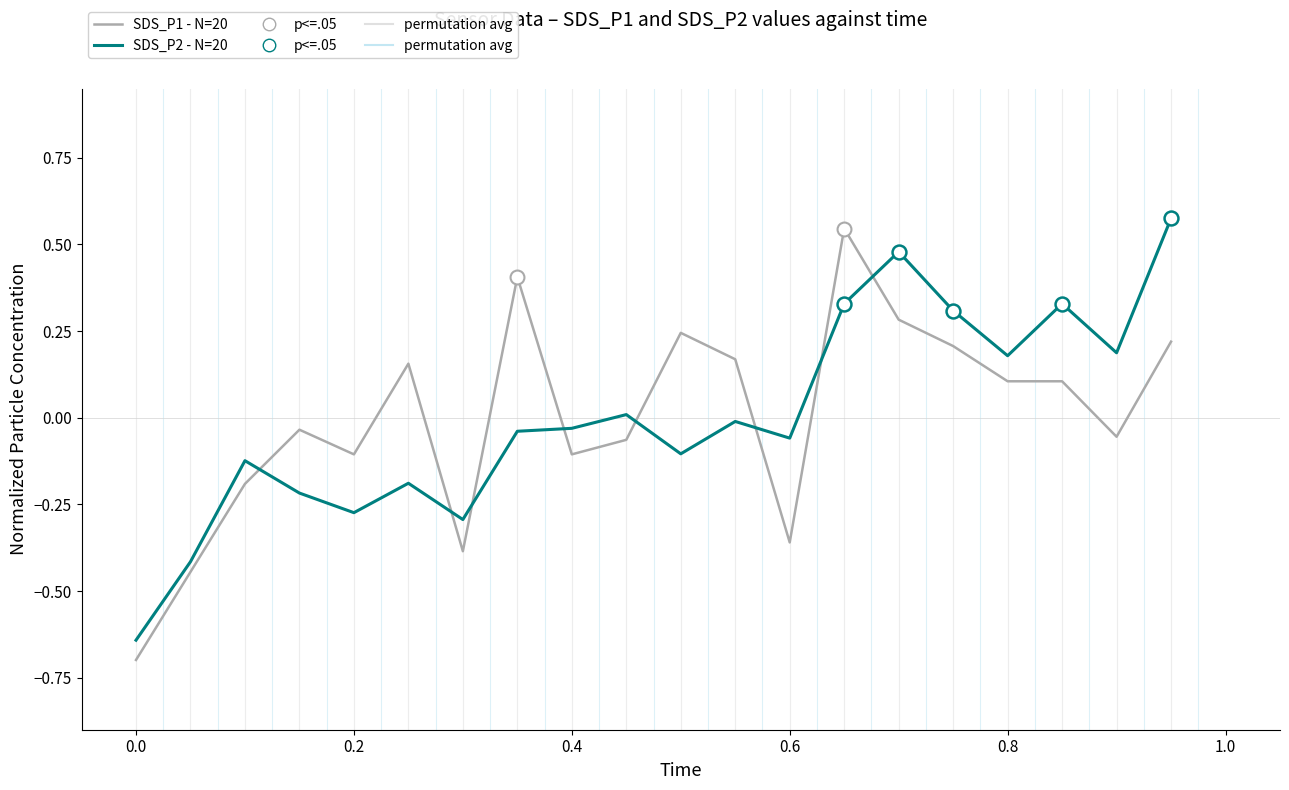

What is the minimum value shown in the chart?

-0.7